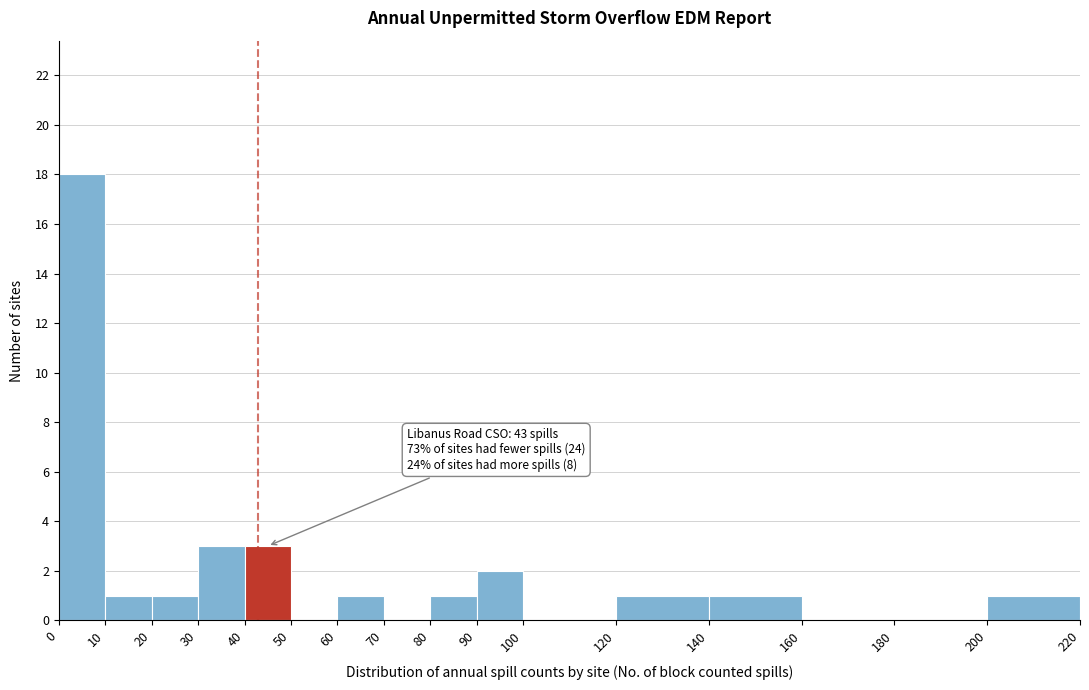

Over which range of the x-axis is the bar tallest?

0 to 10